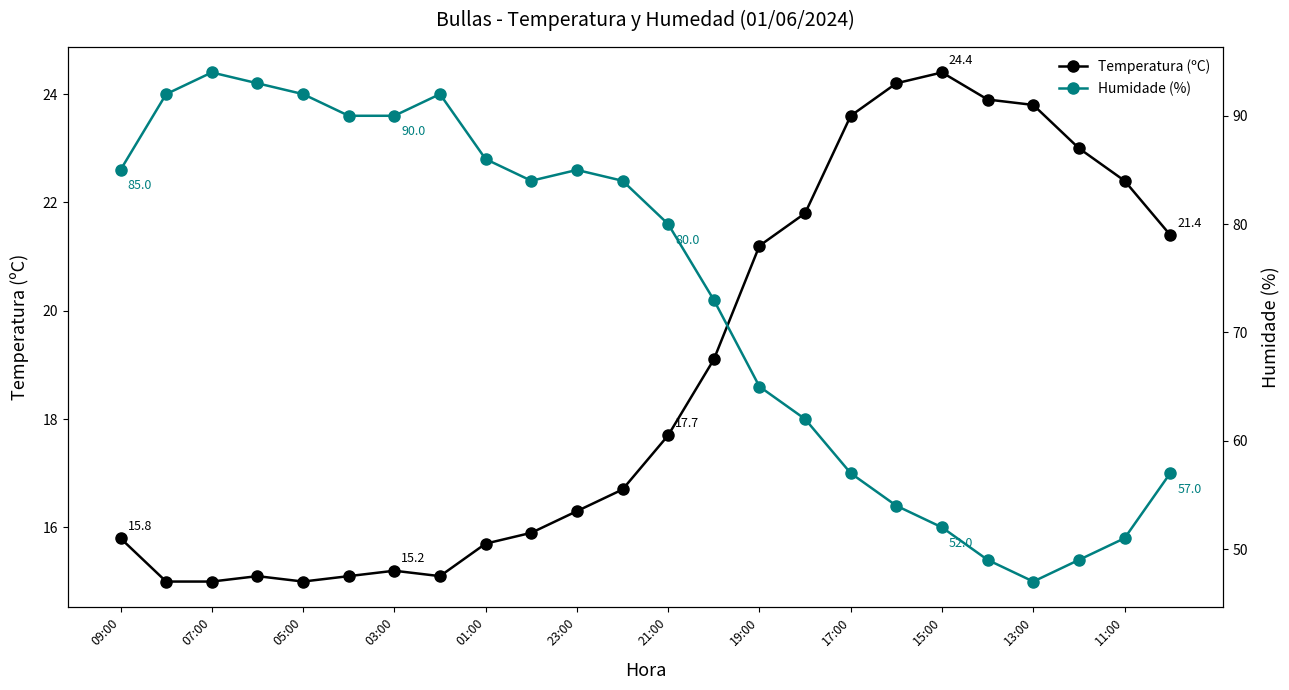

True or false: Temperatura (ºC) and Humidade (%) cross at least once.

False